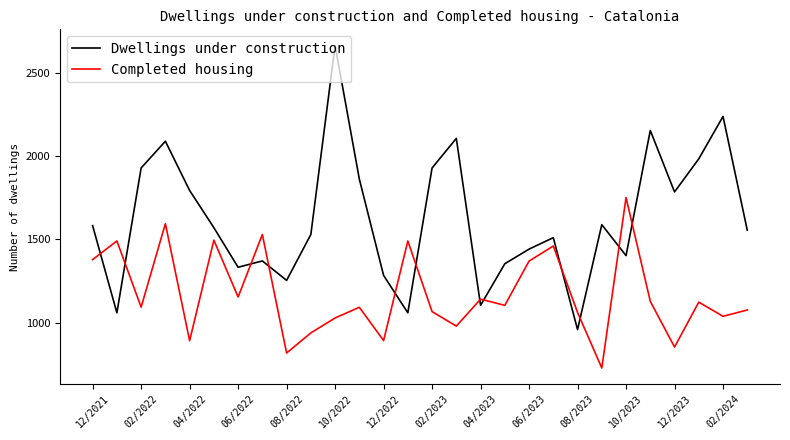

True or false: Dwellings under construction and Completed housing cross at least once.

True